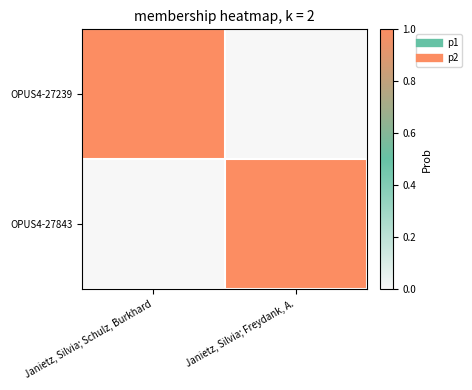

At Janietz, Silvia; Freydank, A., list the series in order from smallest to largest.

OPUS4-27239, OPUS4-27843